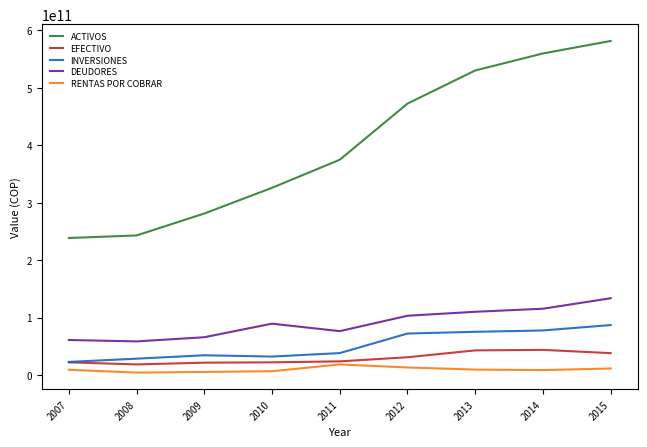

True or false: EFECTIVO has a value of 22328130095.0 at 2010.

True